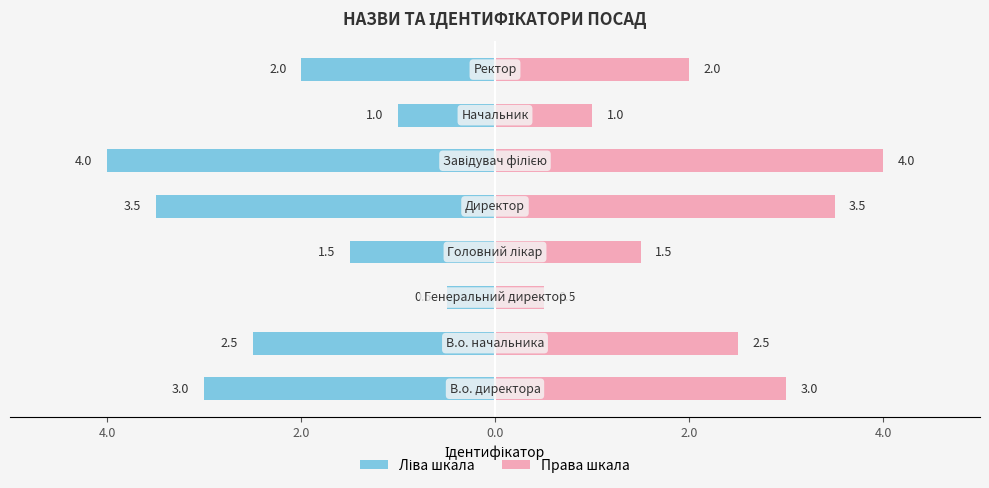

Reading left to right, list all the values displayed in this chart.

Ідентифікатор (лівий): -3.0	-2.5	-0.5	-1.5	-3.5	-4.0	-1.0	-2.0
Ідентифікатор (правий): 3.0	2.5	0.5	1.5	3.5	4.0	1.0	2.0